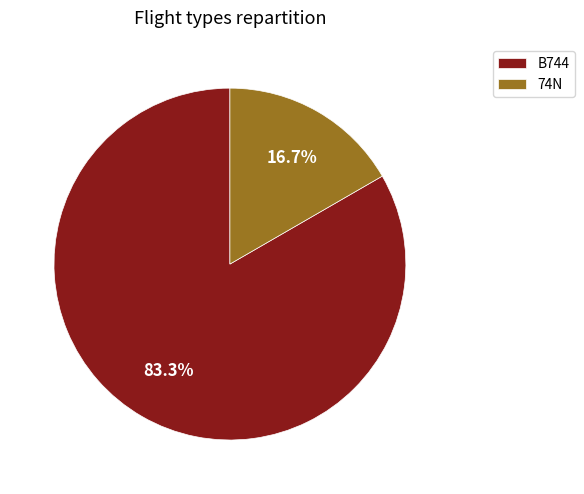

Does any single category account for the majority?

Yes